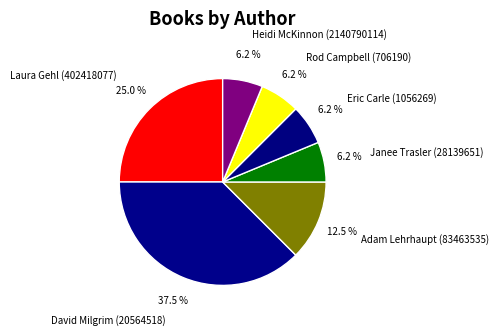

To the nearest percent, what percentage of the pie is Laura Gehl (402418077)?

25%